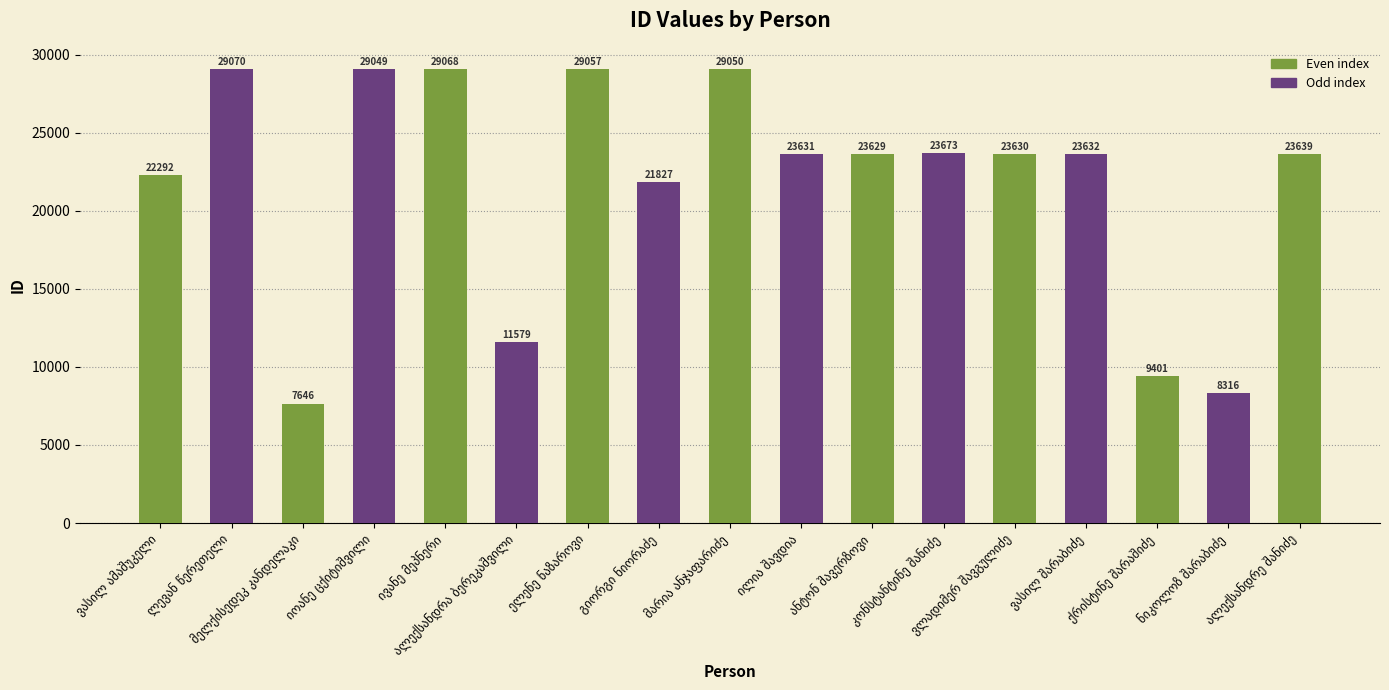

What is the maximum value shown in the chart?

29070